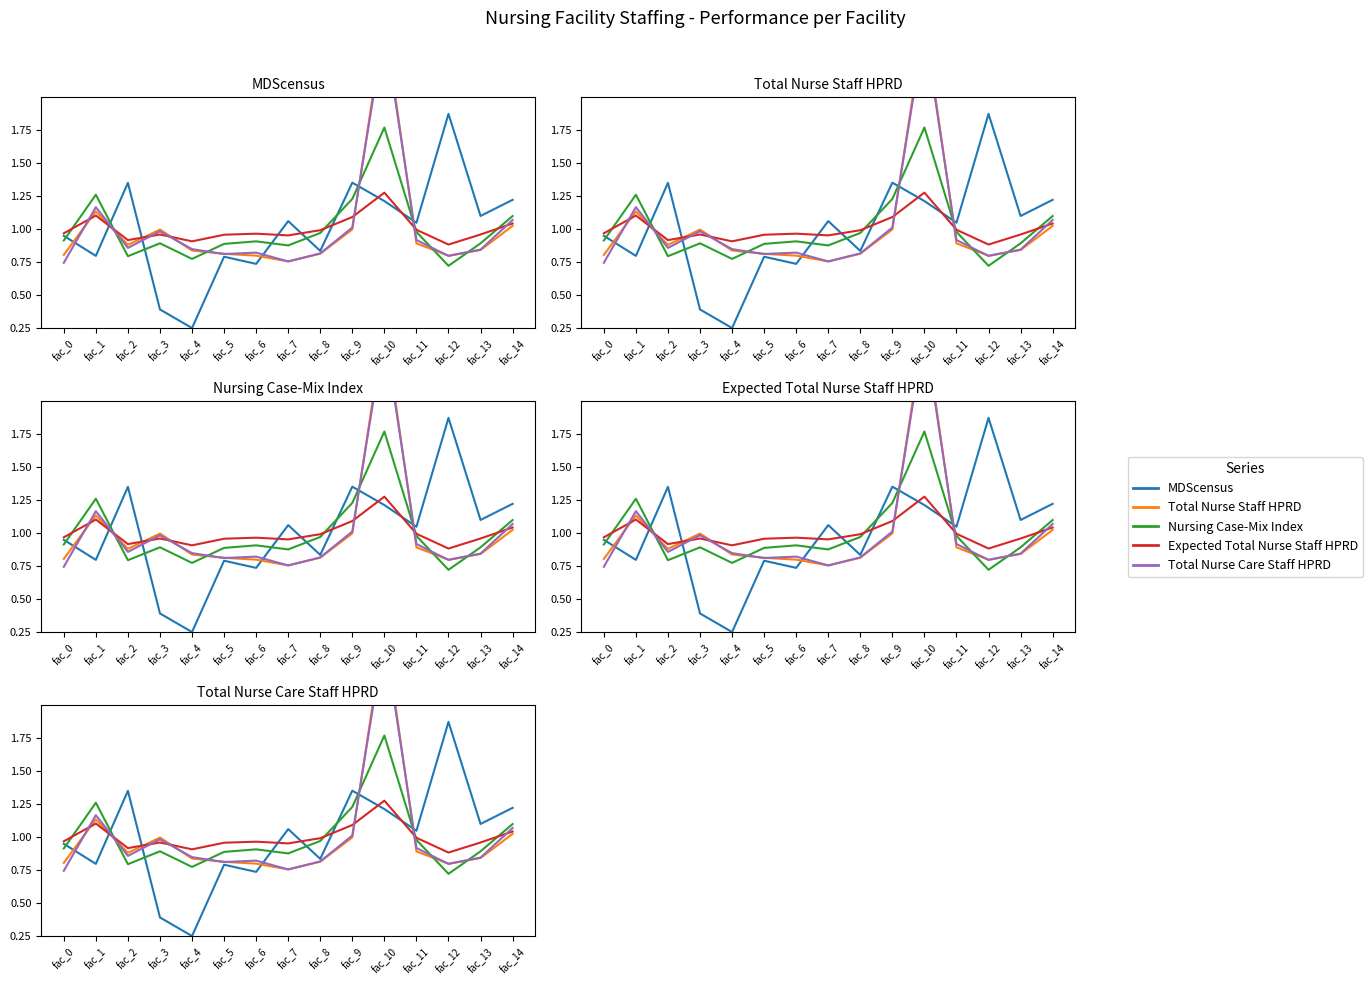

What are all the series names shown in the legend?

MDScensus, Total Nurse Staff HPRD, Nursing Case-Mix Index, Expected Total Nurse Staff HPRD, Total Nurse Care Staff HPRD